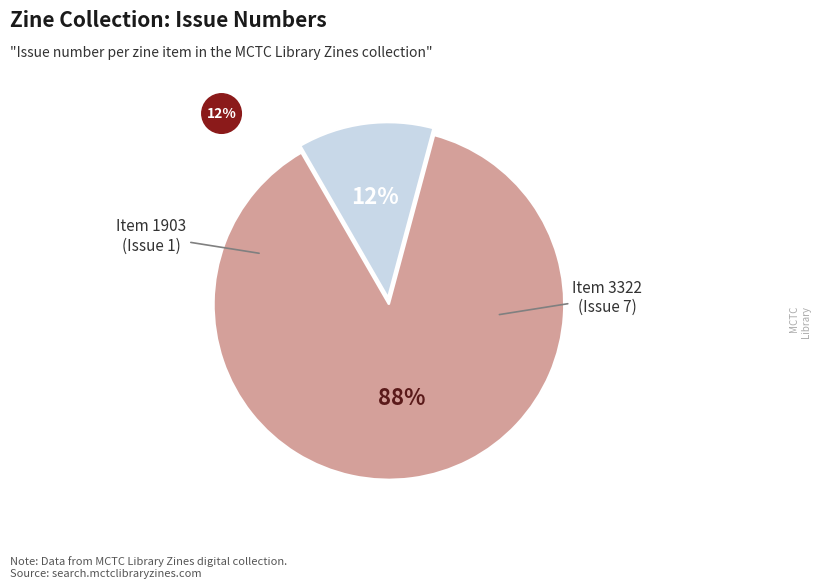

Does any single category account for the majority?

Yes